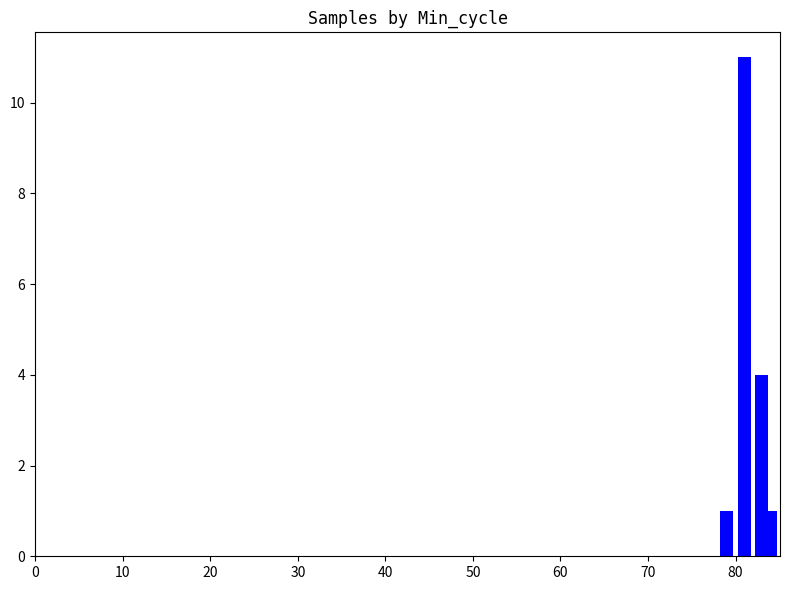

What is the value of the 3rd bar from the left?

4